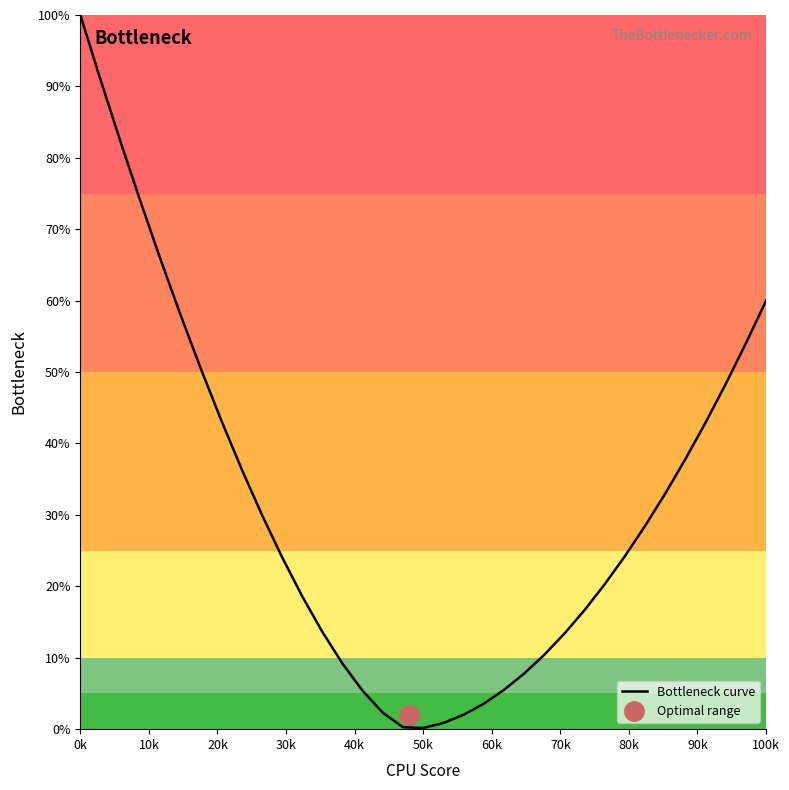

What is the label of the 1st point from the left?

0k